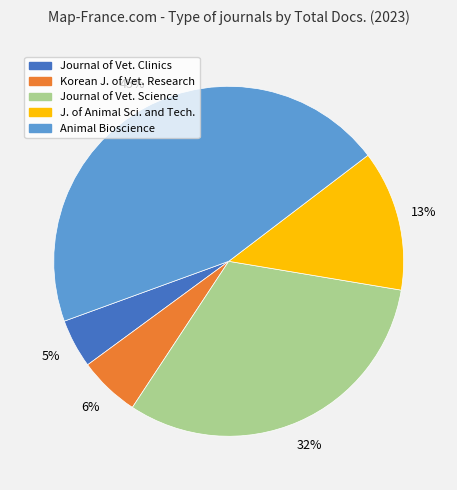

Does any single category account for the majority?

No